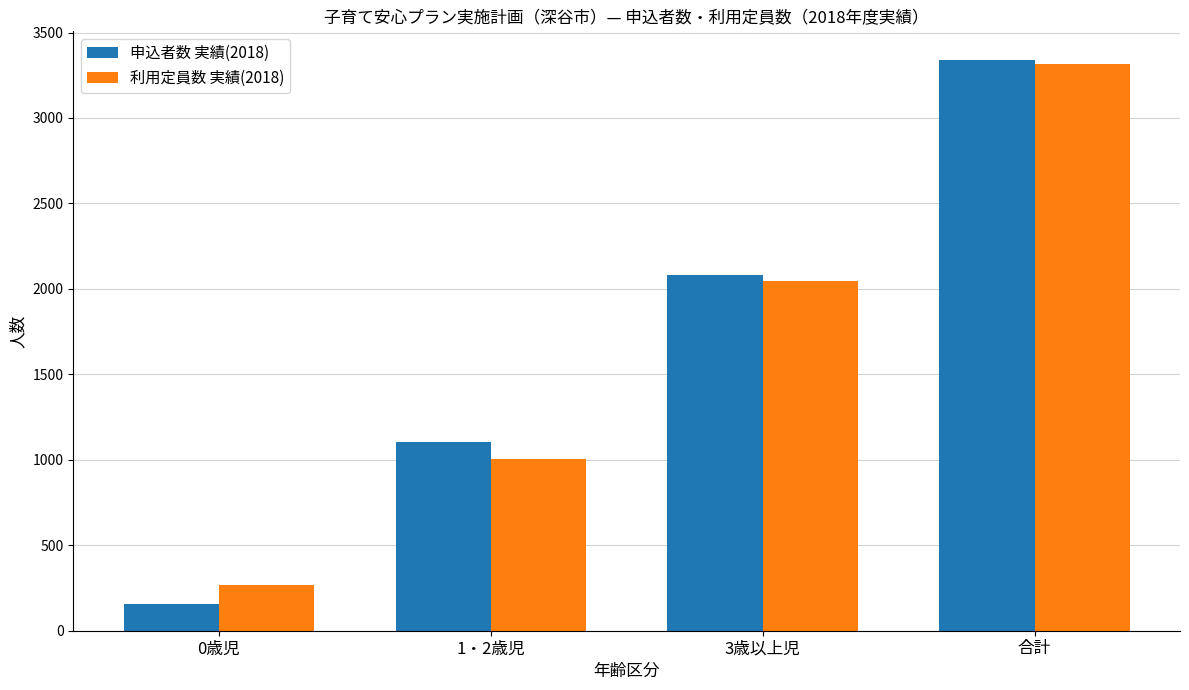

Which series has the largest range (max minus min)?

申込者数 実績(2018)